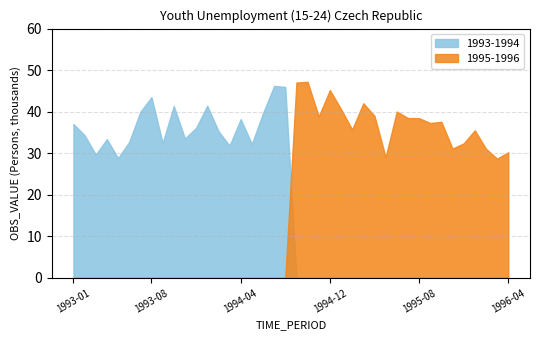

Where is the data nearest to the value 37?

1993-01